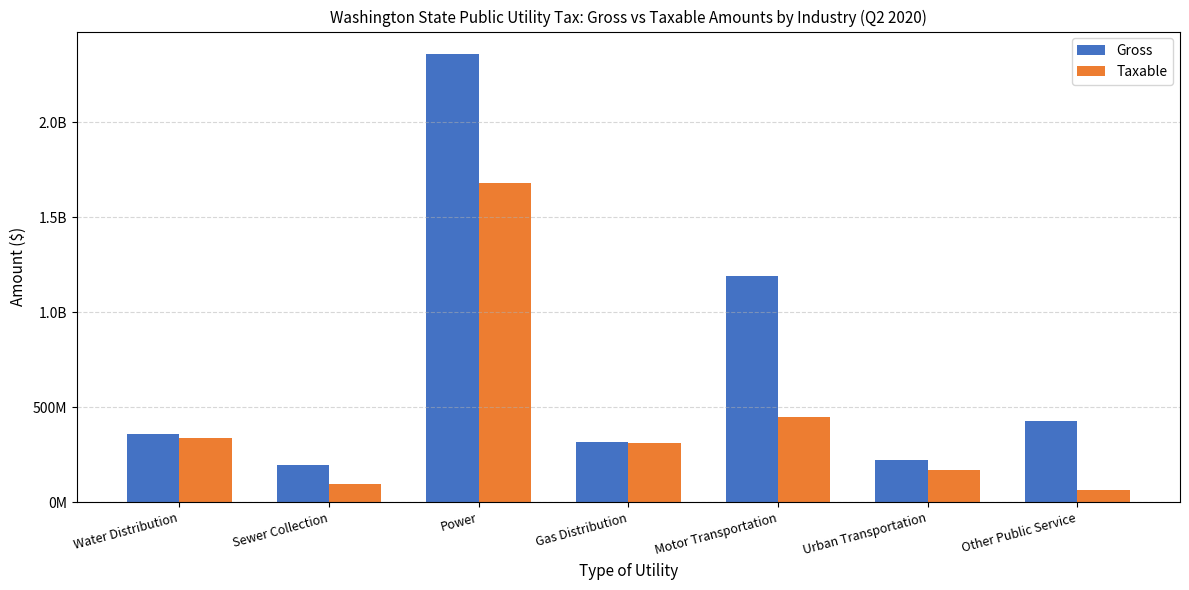

What are all the series names shown in the legend?

Gross, Taxable